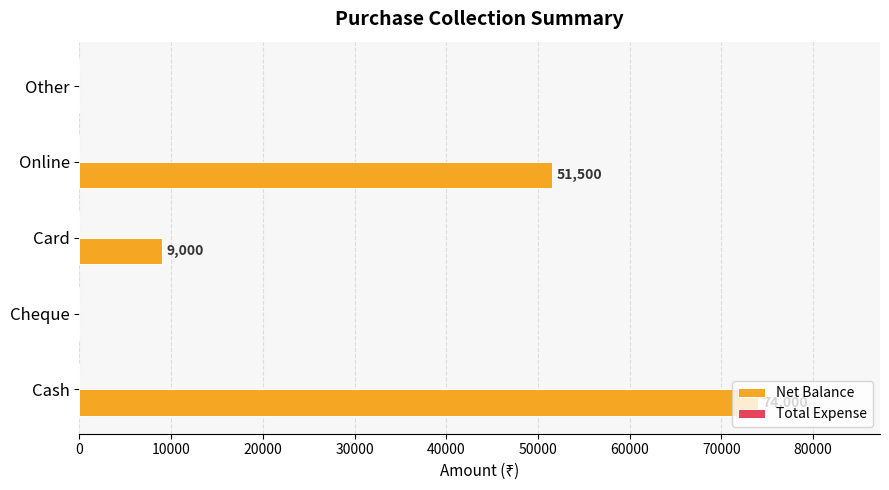

Which has a higher value, Online or Card?

Online